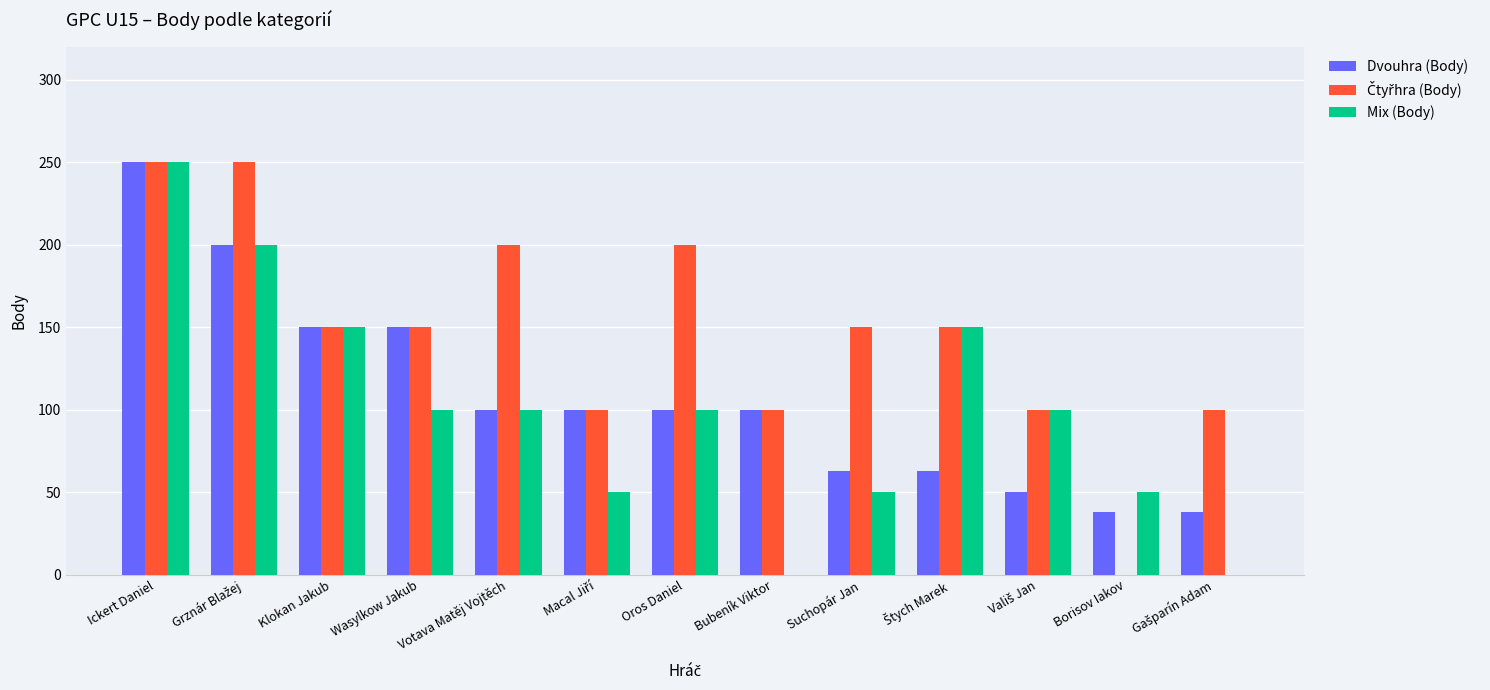

Does the chart contain stacked bars?

No